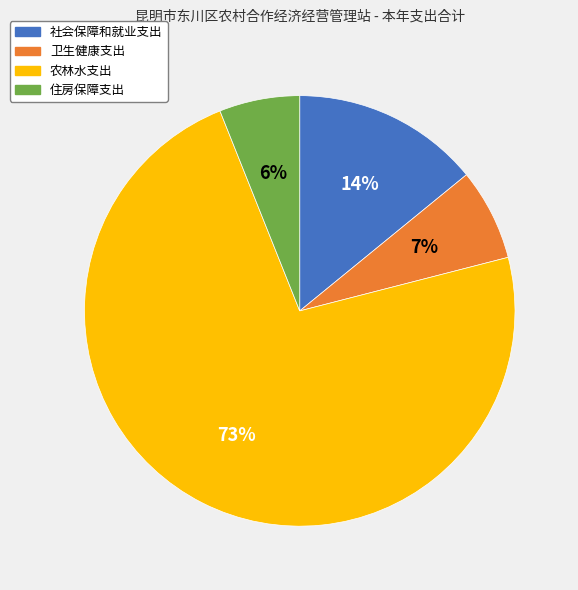

What percentage is the 社会保障和就业支出 slice, to the nearest percent?

14%